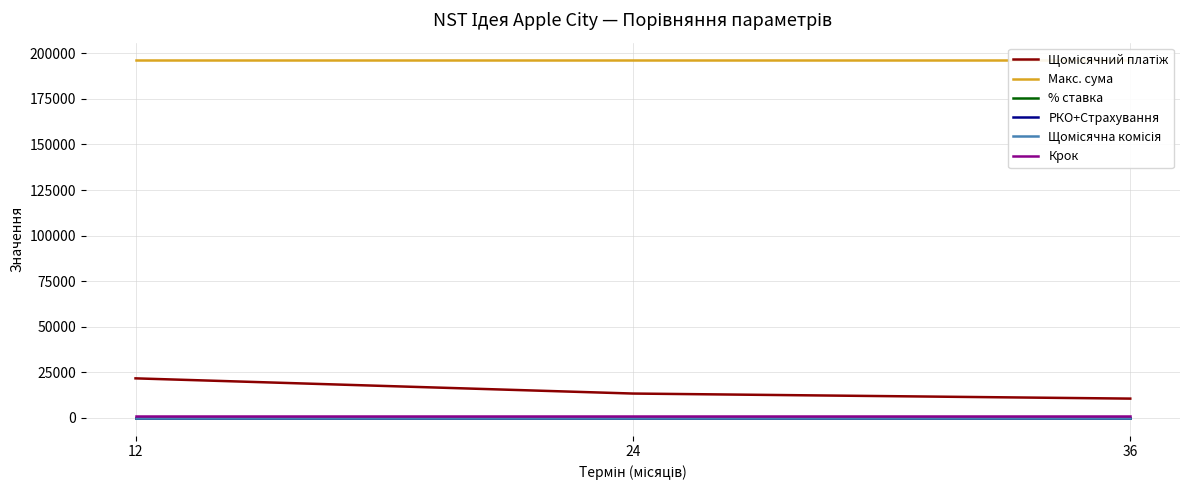

The Макс. сума series shows 196078.4 at 24. True or false?

True